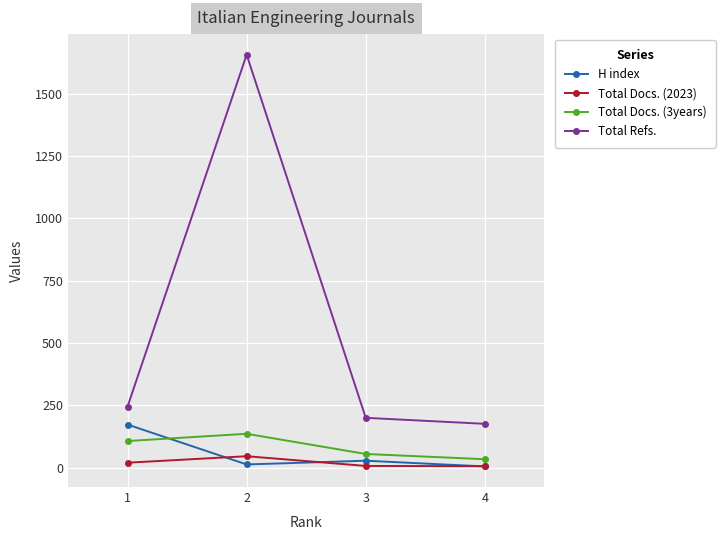

Read the Total Docs. (3years) value at 2.

136